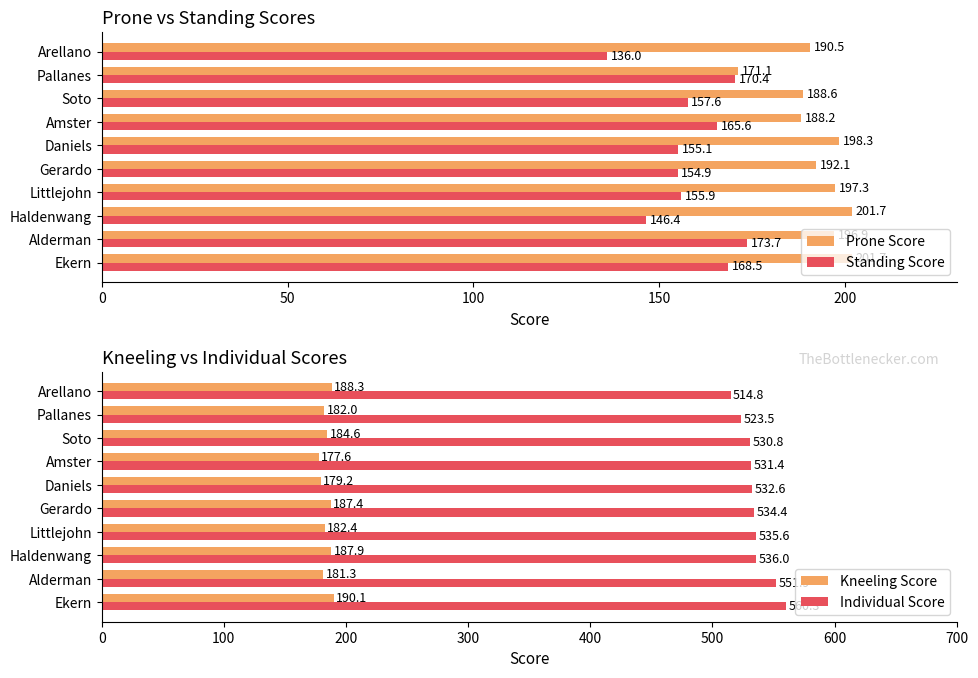

True or false: Prone Score has a value of 337.7 at Littlejohn.

False